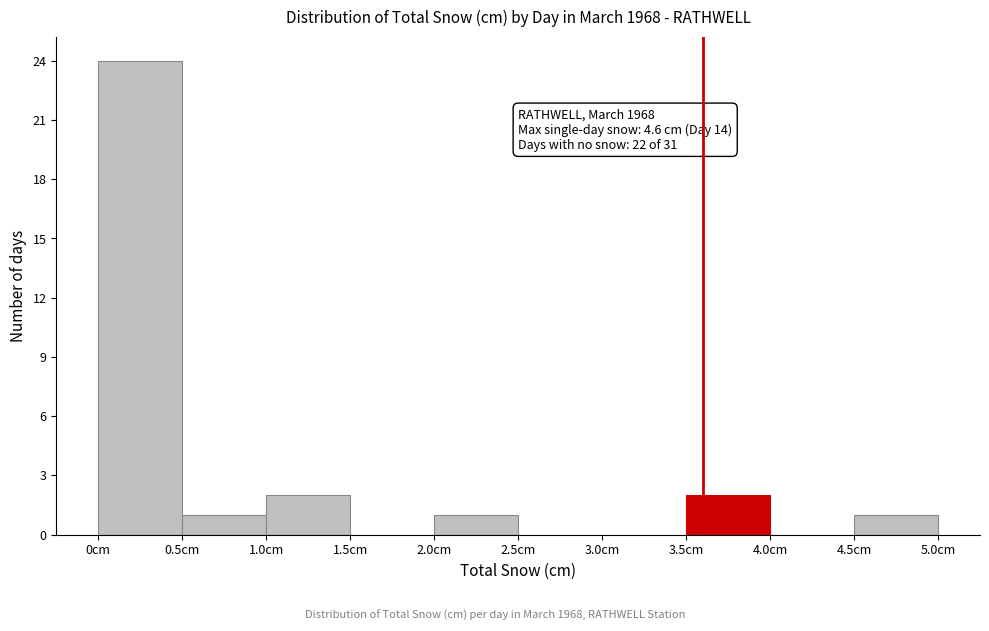

Which range on the x-axis has the tallest bar?

0.0 to 0.5